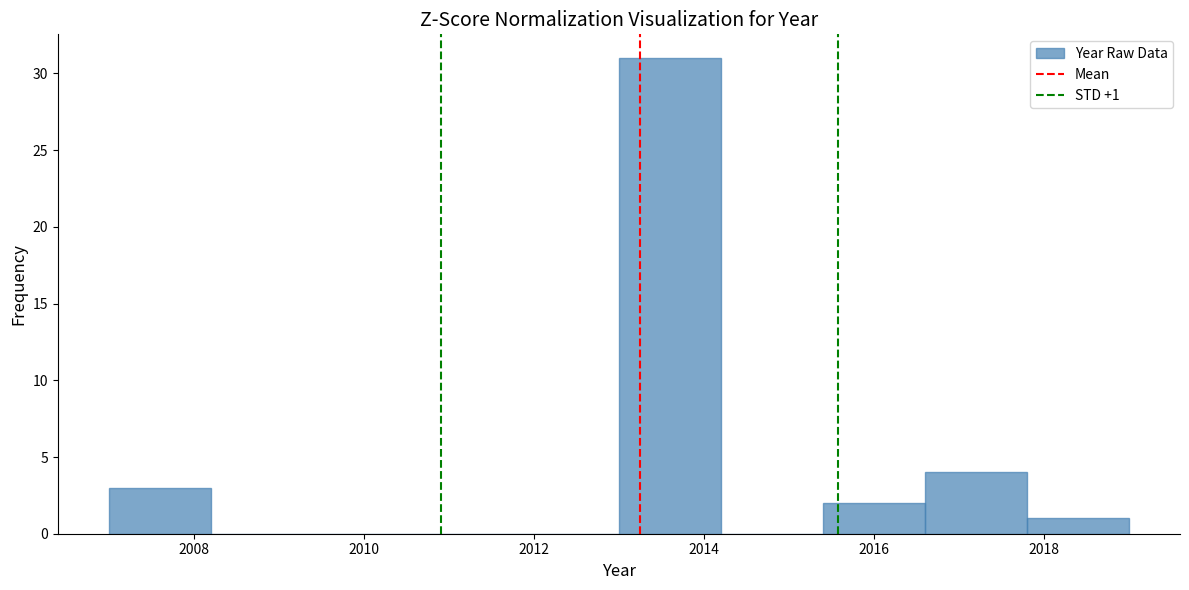

Which range on the x-axis has the tallest bar?

2013.0 to 2014.2